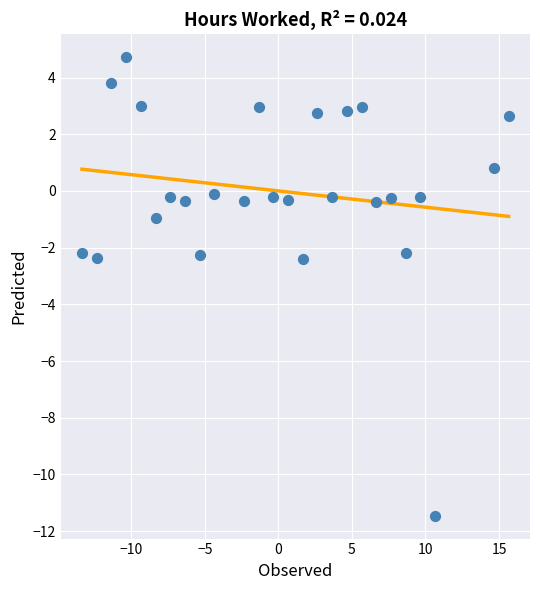

What is the range of Y values (max minus min)?

16.2